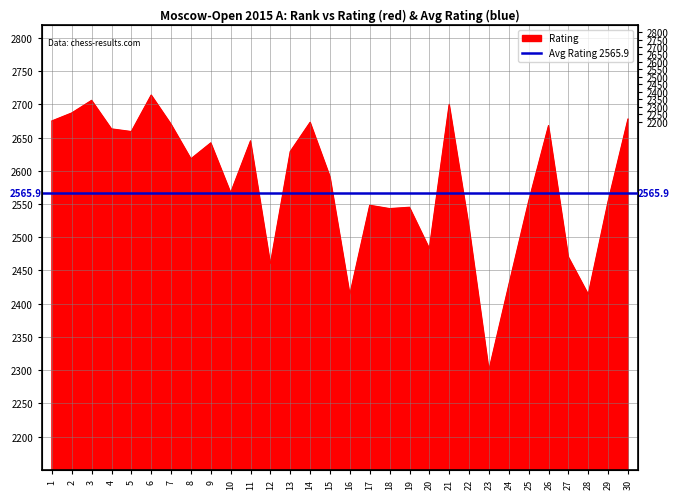

True or false: there are more than 0 points higher than both neighbors.

True